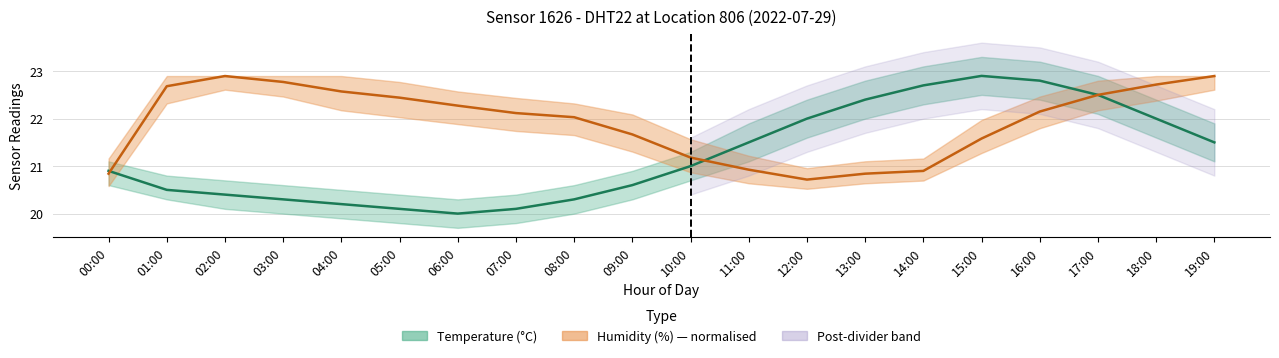

Where is temperature nearest to the value 21?

10:00